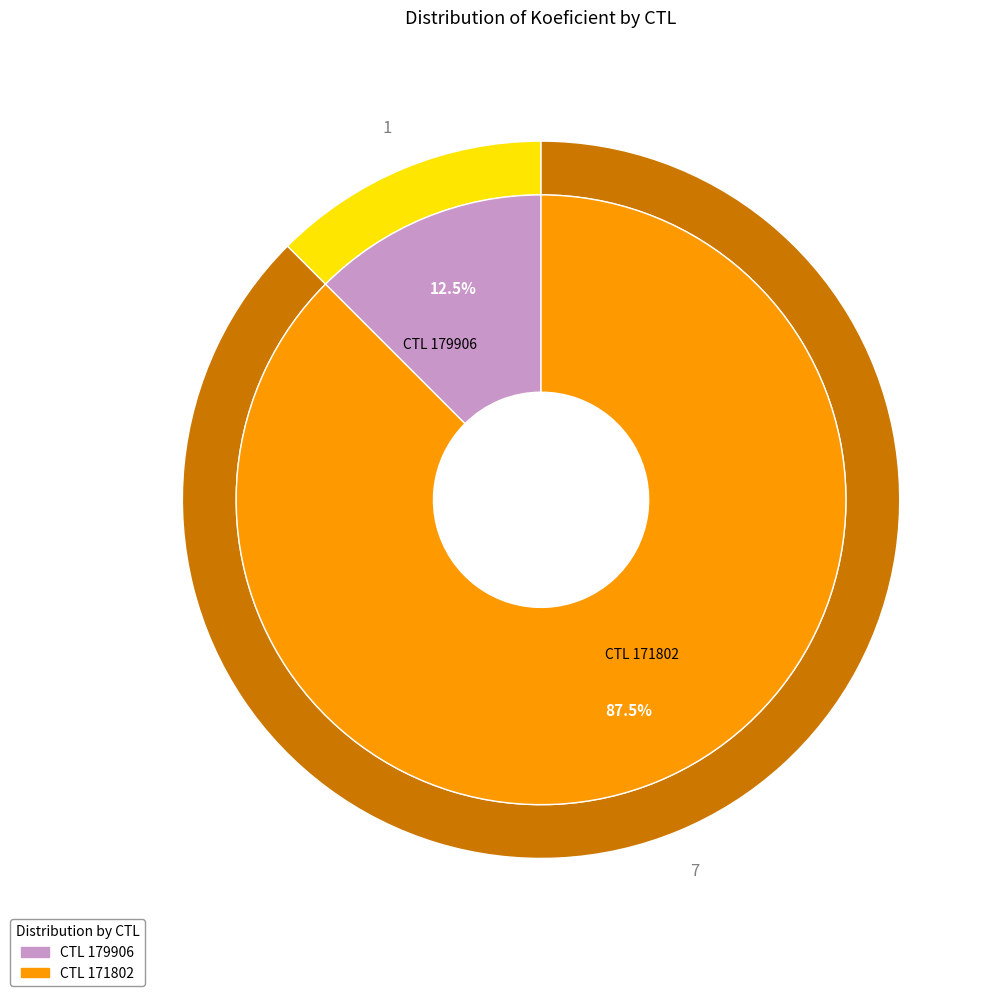

To the nearest percent, what is the difference between the largest and smallest slice percentages?

75%